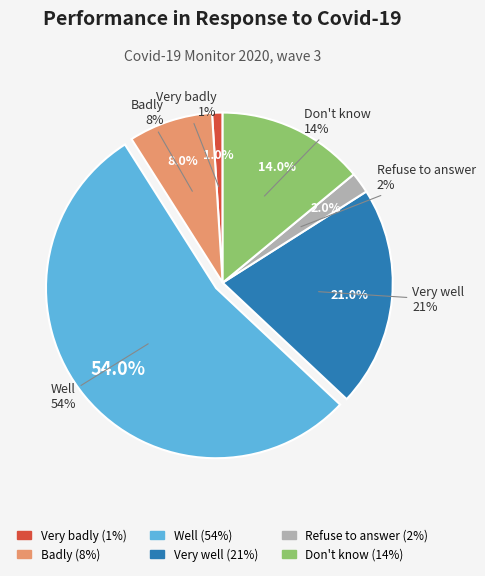

Is it true that Refuse to answer is 2% of the pie?

True